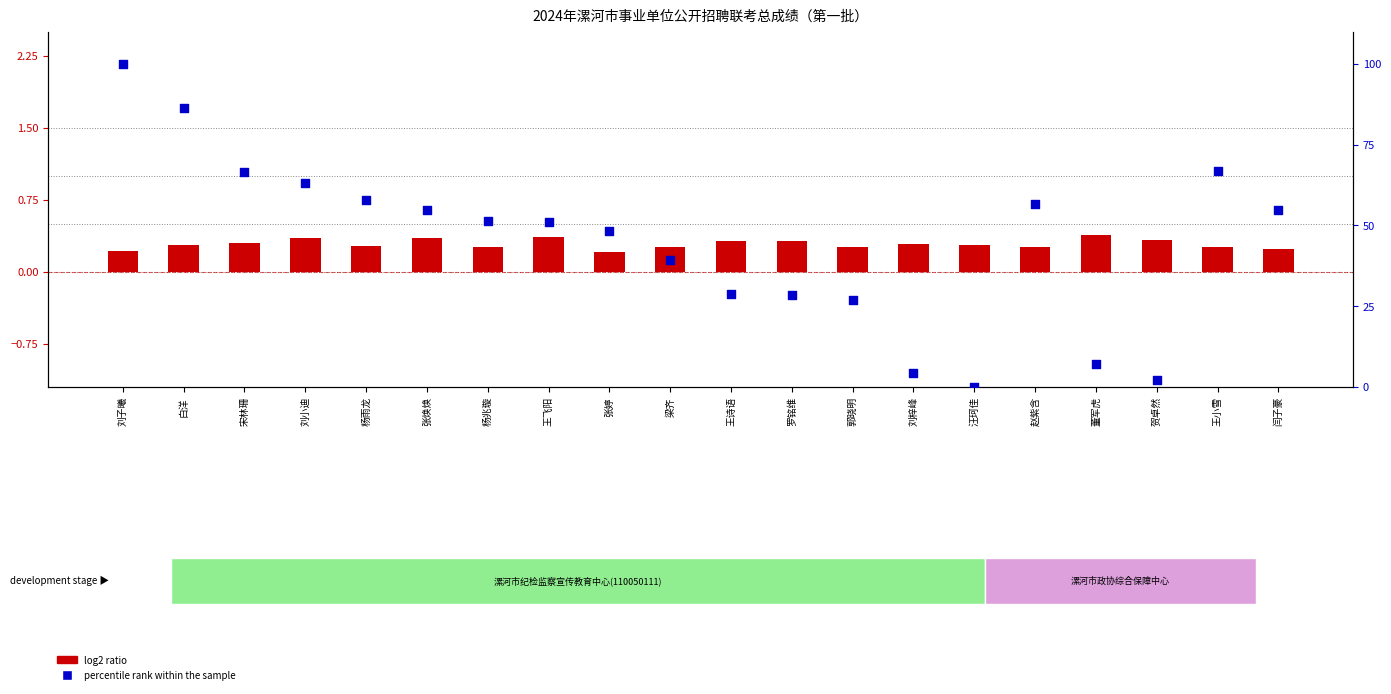

Which series reaches the minimum Y coordinate?

percentile rank within the sample